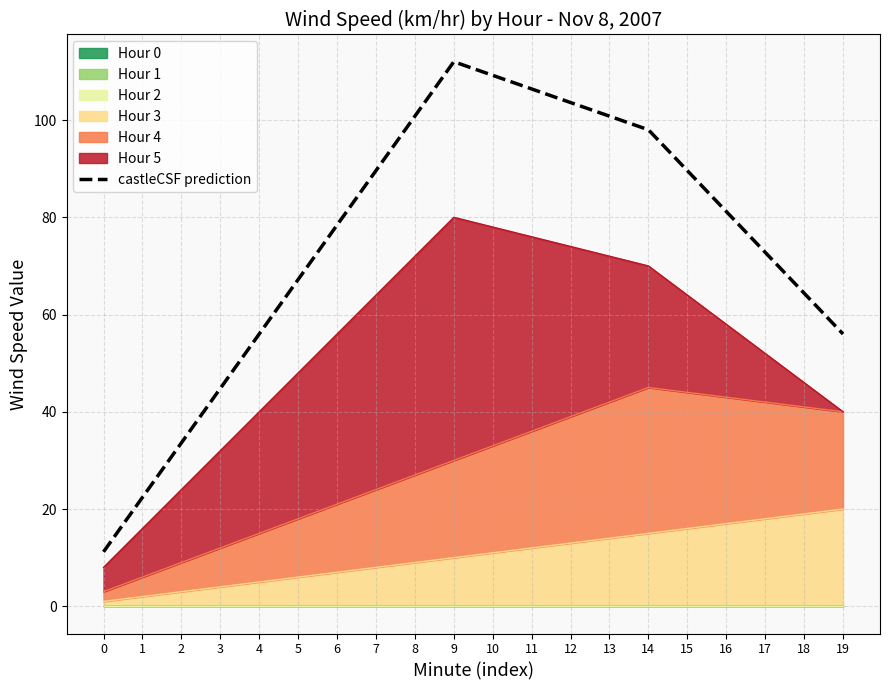

Which has a higher value, 19 or 6?

6